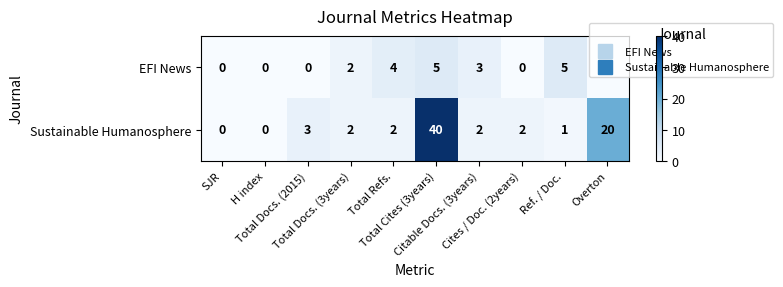

What is the difference between the maximum and second lowest values in the Sustainable Humanosphere series?

40